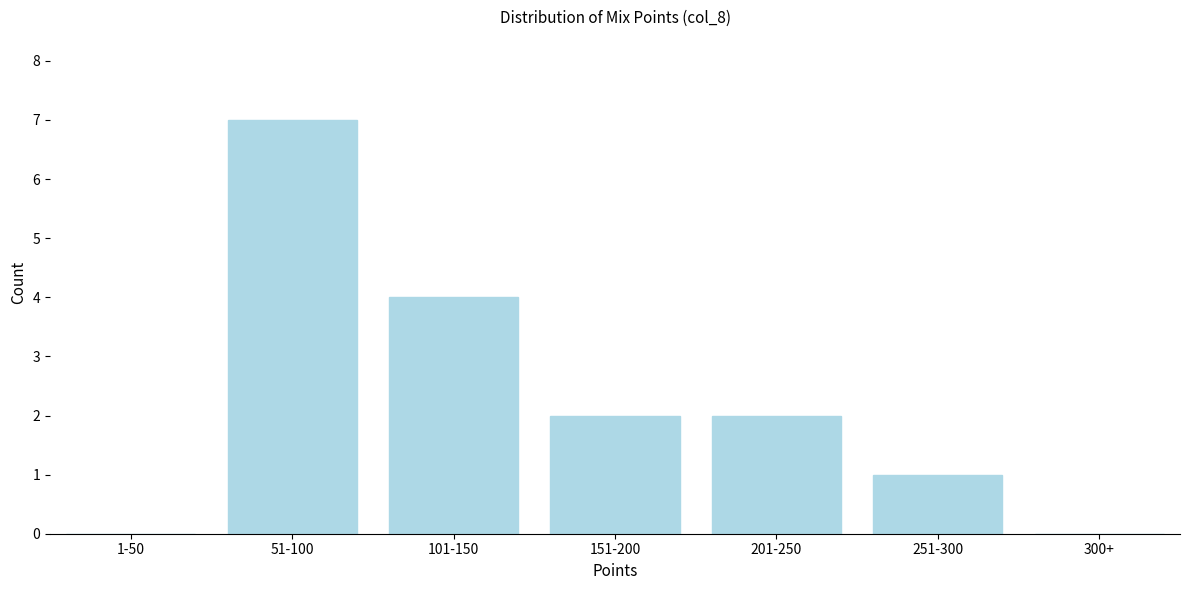

Reading left to right, transcribe all the data shown in this chart.

1-50=0	51-100=7	101-150=4	151-200=2	201-250=2	251-300=1	300+=0